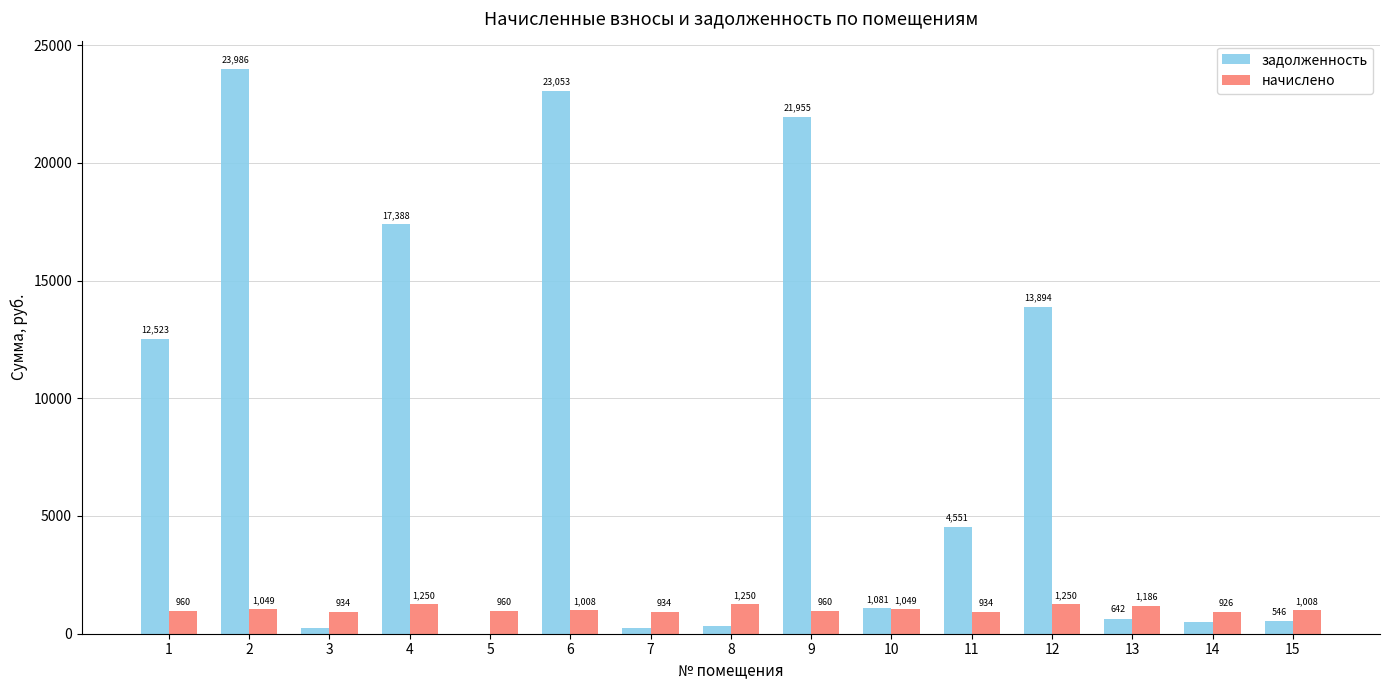

What are all the series names shown in the legend?

задолженность, начислено